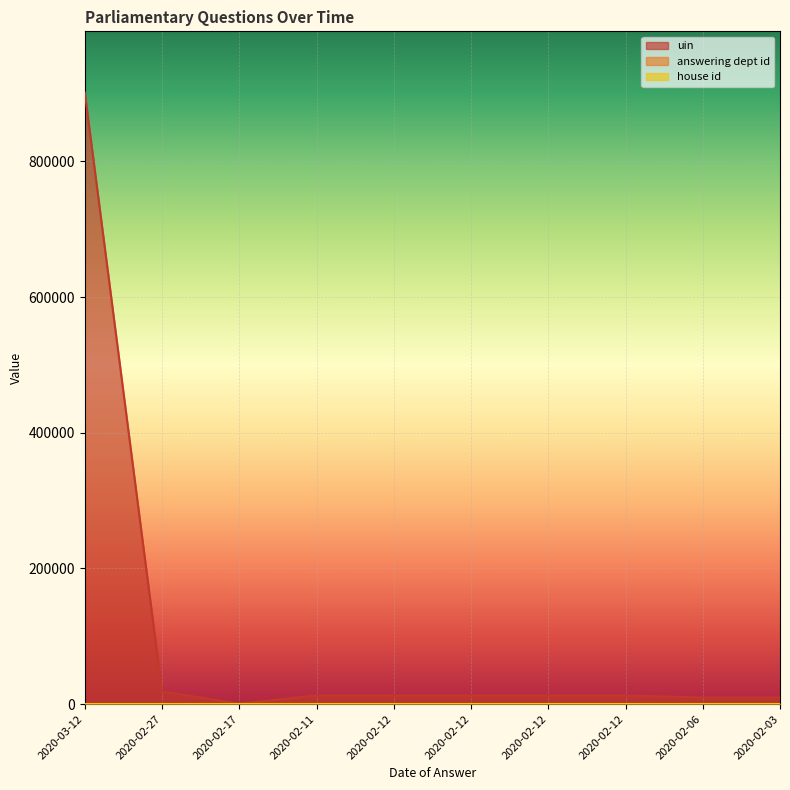

The value of answering dept id at 2020-02-27 is 27. True or false?

True